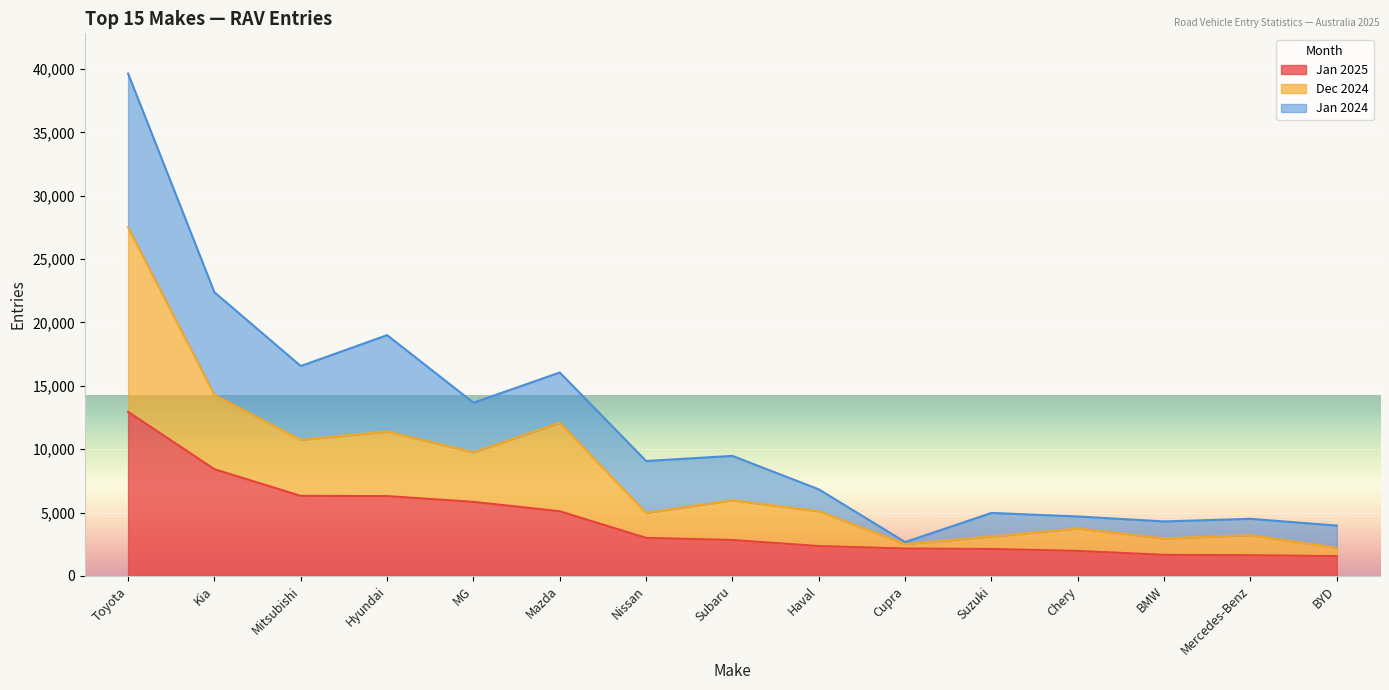

Does the chart display data point markers on the line(s)?

No